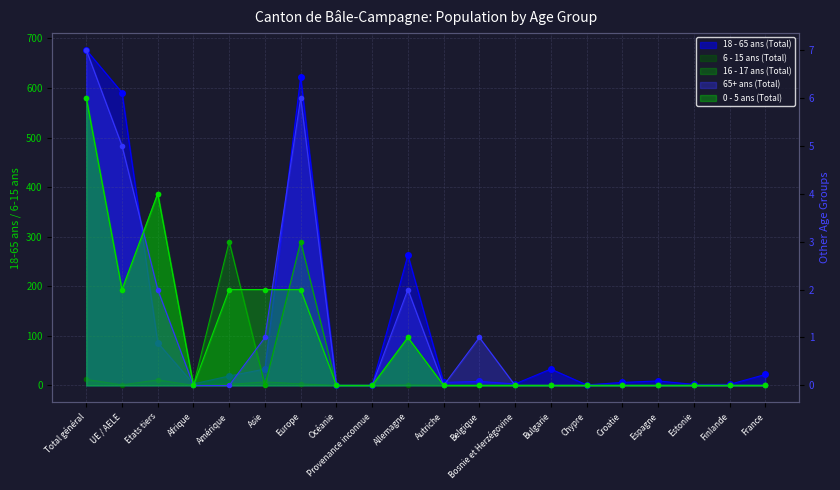

What position from the left is Afrique?

4